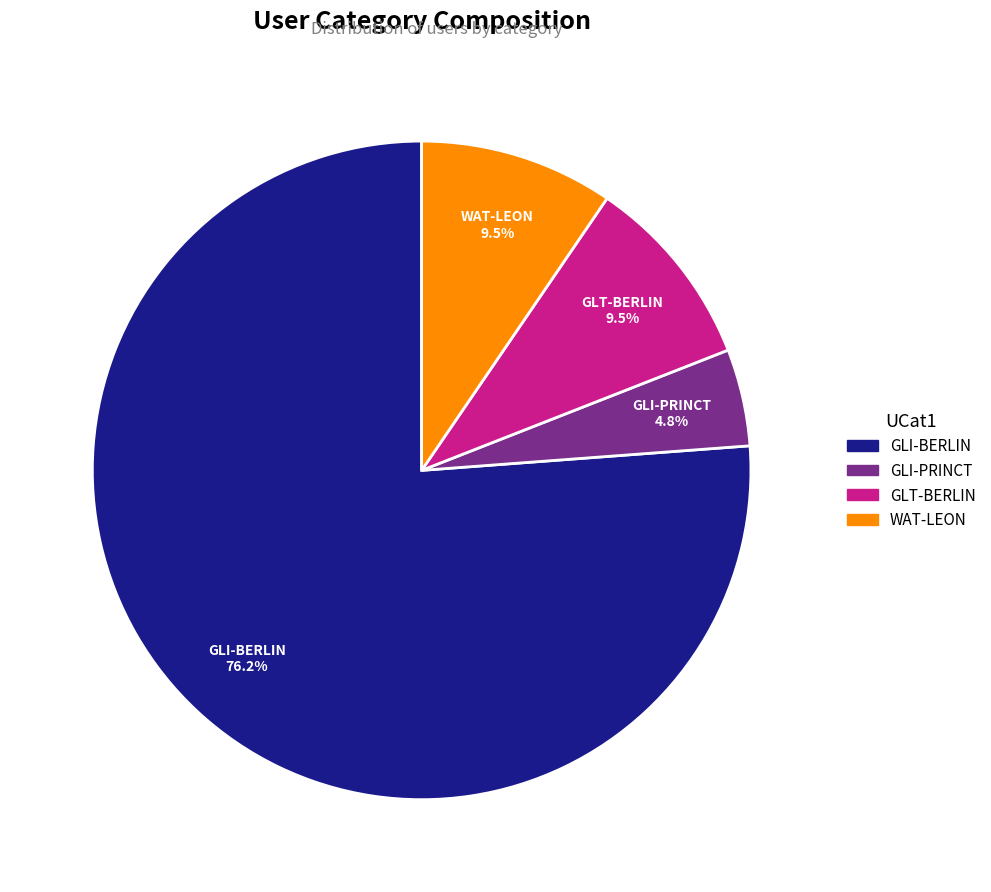

To the nearest percent, what is the combined percentage of WAT-LEON and GLT-BERLIN?

19%